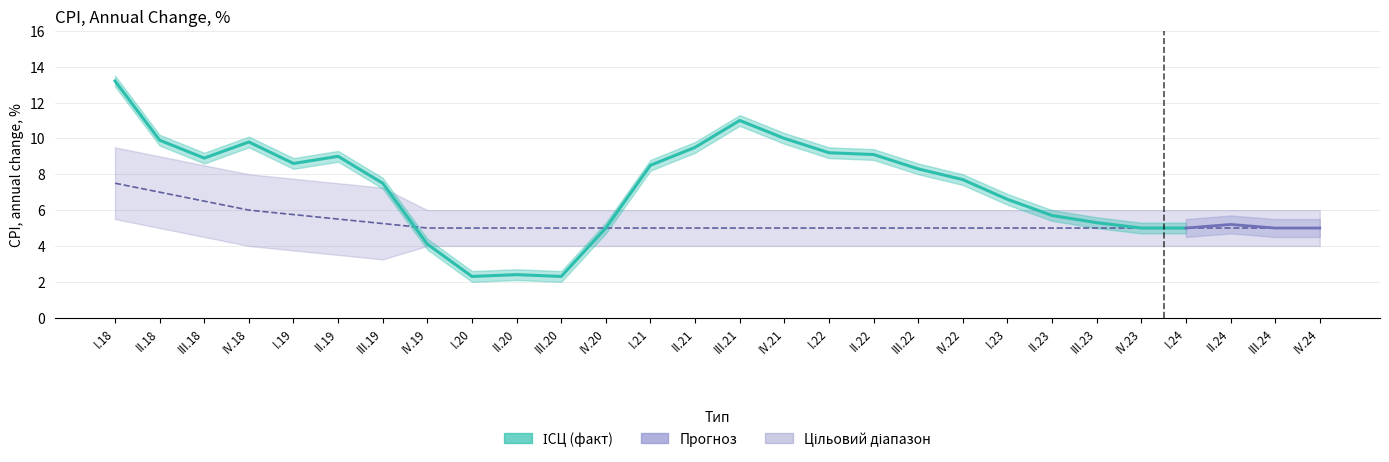

The target_high series shows 9.0 at II.18. True or false?

True